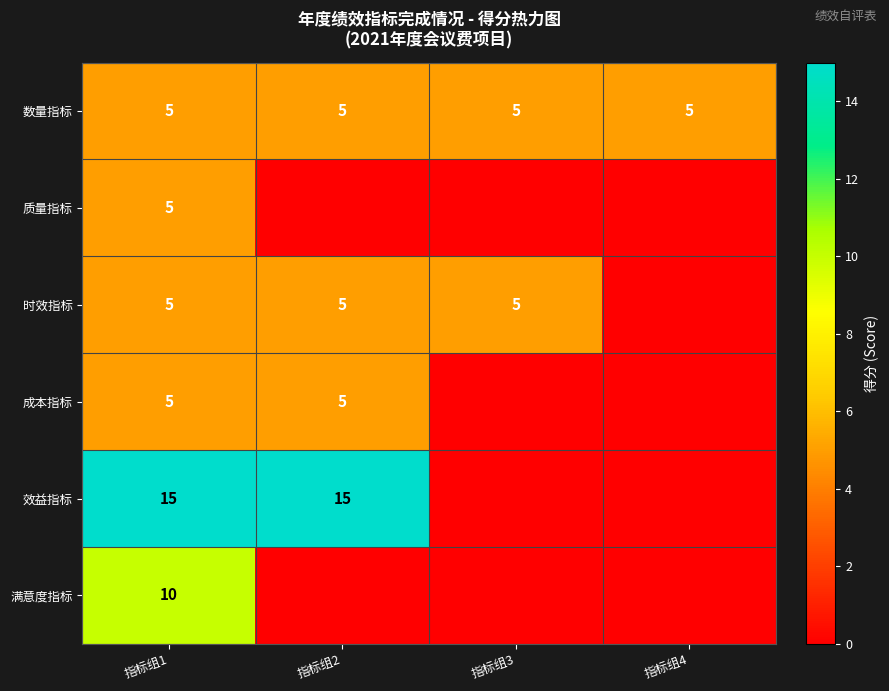

Between 指标组3 and 指标组4, which is larger?

指标组3